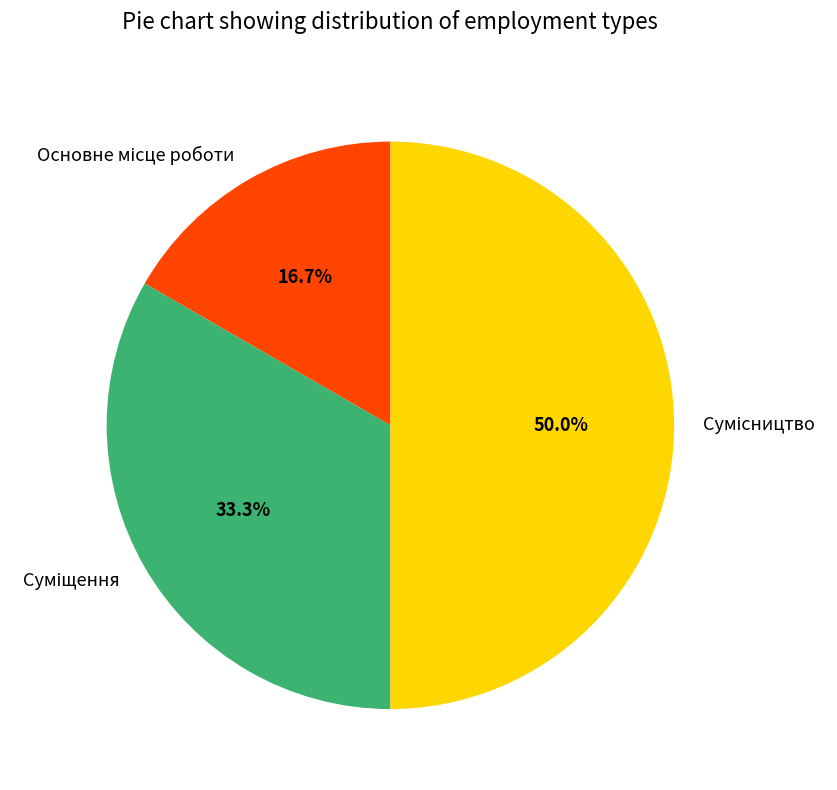

What percentage is the Суміщення slice, to the nearest percent?

33%